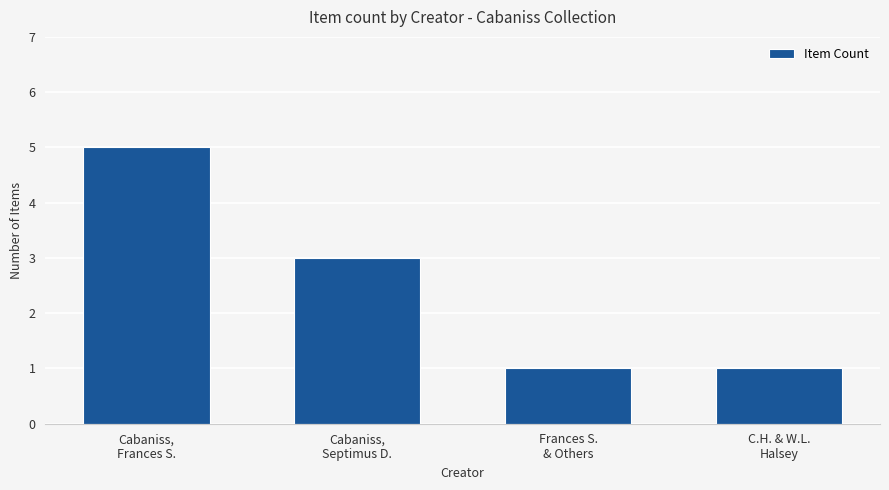

What is the label of the 1st bar from the right?

C.H. & W.L.
Halsey